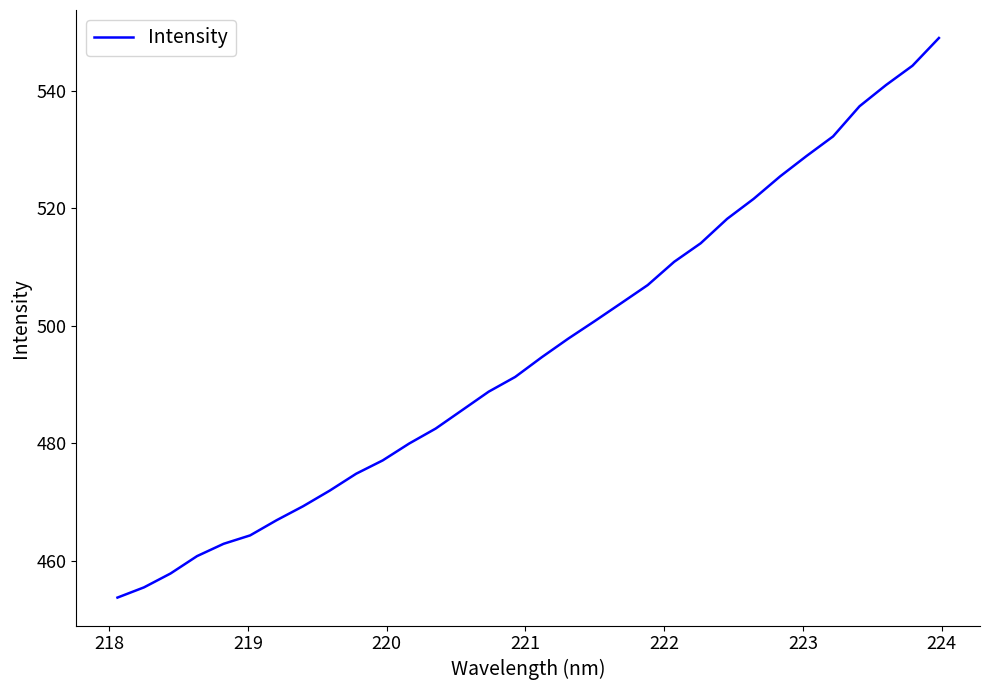

What is the maximum value shown in the chart?

549.0